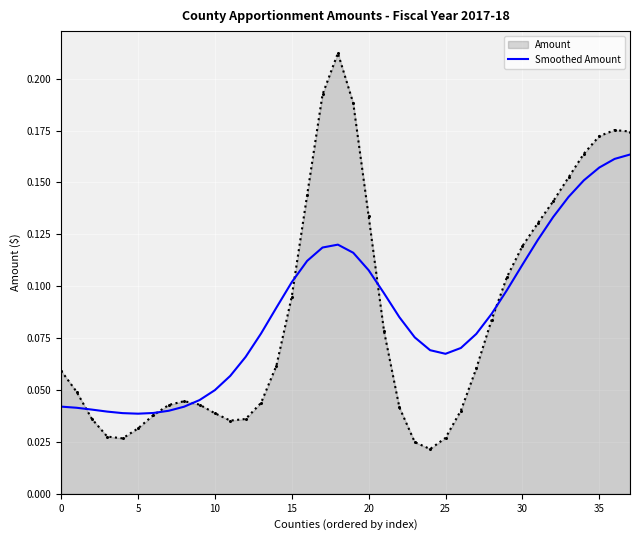

How many interior local valleys (lower than both neighbors) does the data have?

2